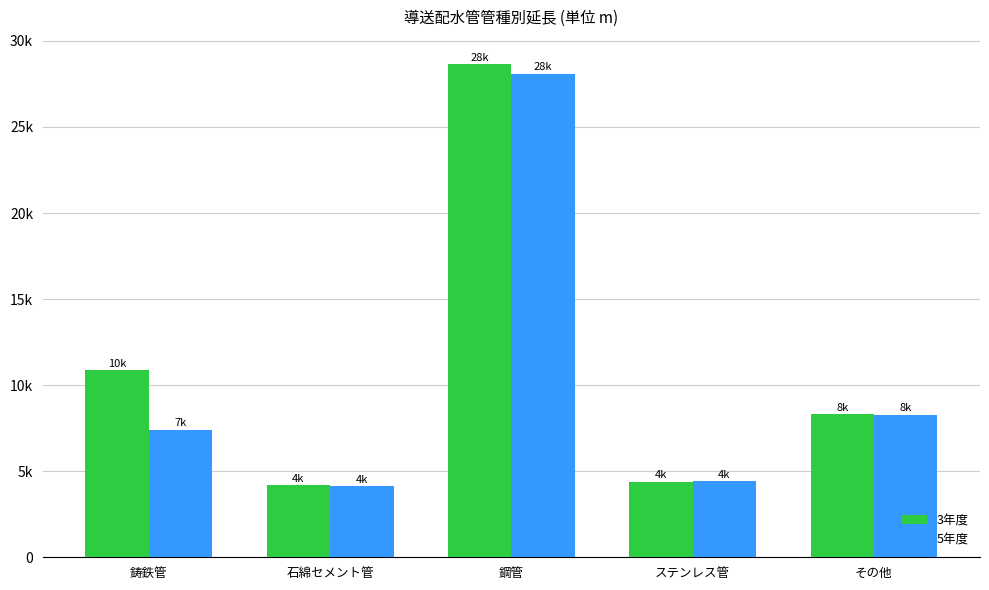

What is the value of the 3年度 bar at the 1st from the left?

10859